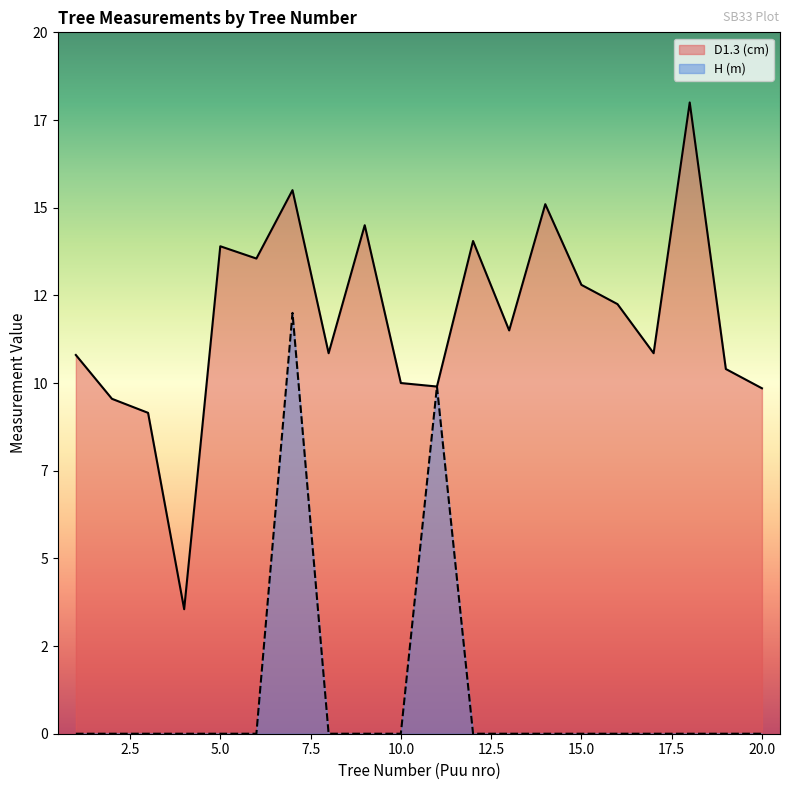

Reading right to left, extract all data points from this chart.

D1.3 (cm): 9.8	10.4	18.0	10.8	12.2	12.8	15.1	11.5	14.1	9.9	10.0	14.5	10.8	15.5	13.6	13.9	3.5	9.2	9.6	10.8
H (m): 0.0	0.0	0.0	0.0	0.0	0.0	0.0	0.0	0.0	9.9	0.0	0.0	0.0	12.0	0.0	0.0	0.0	0.0	0.0	0.0